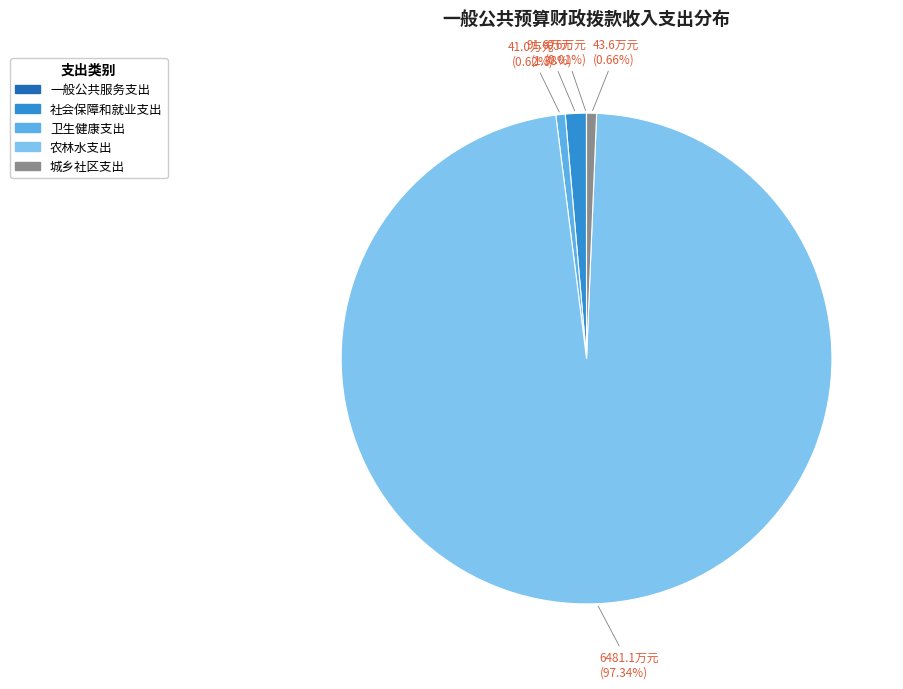

Approximately how many times larger is the value at 农林水支出 compared to 城乡社区支出?

148.6